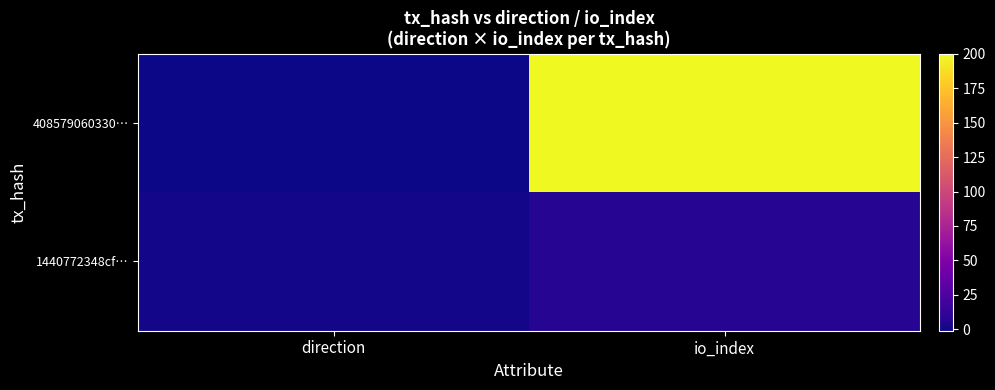

Which has a higher value, direction or io_index?

io_index